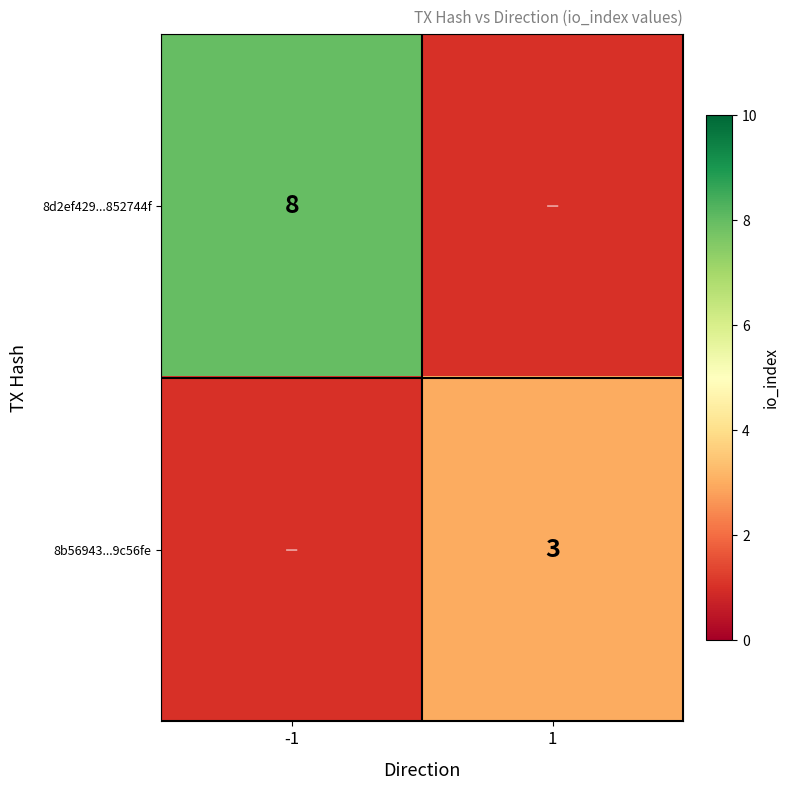

The value of 8d2ef429...852744f at -1 is 3. True or false?

False